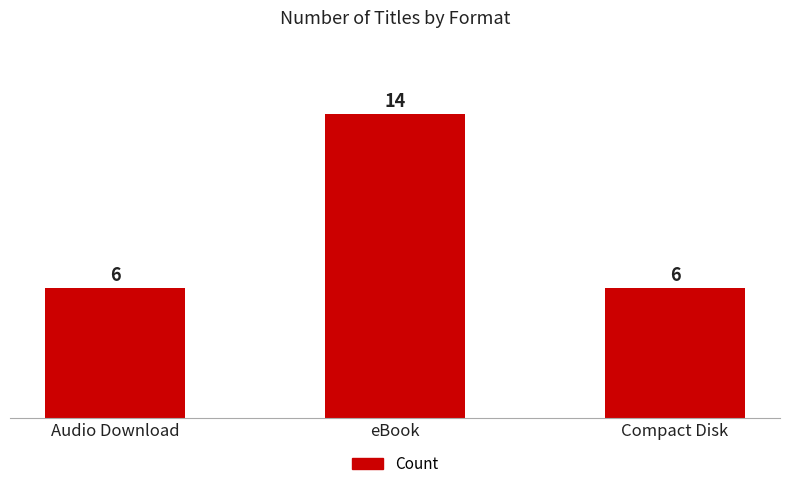

What is the label of the 3rd bar from the right?

Audio Download